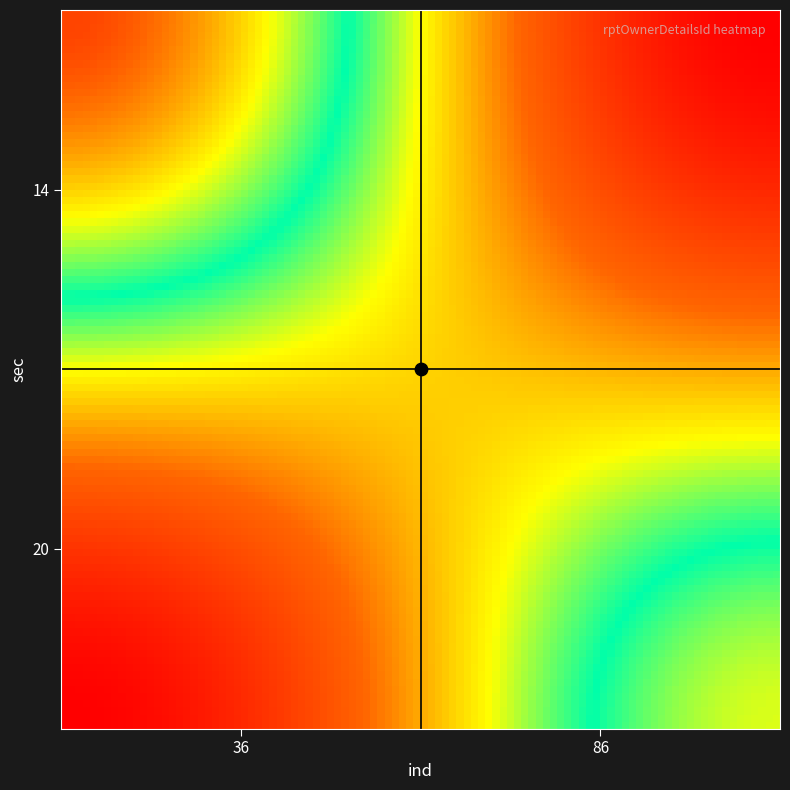

Rank the series by their maximum value, from lowest to highest.

20, 14